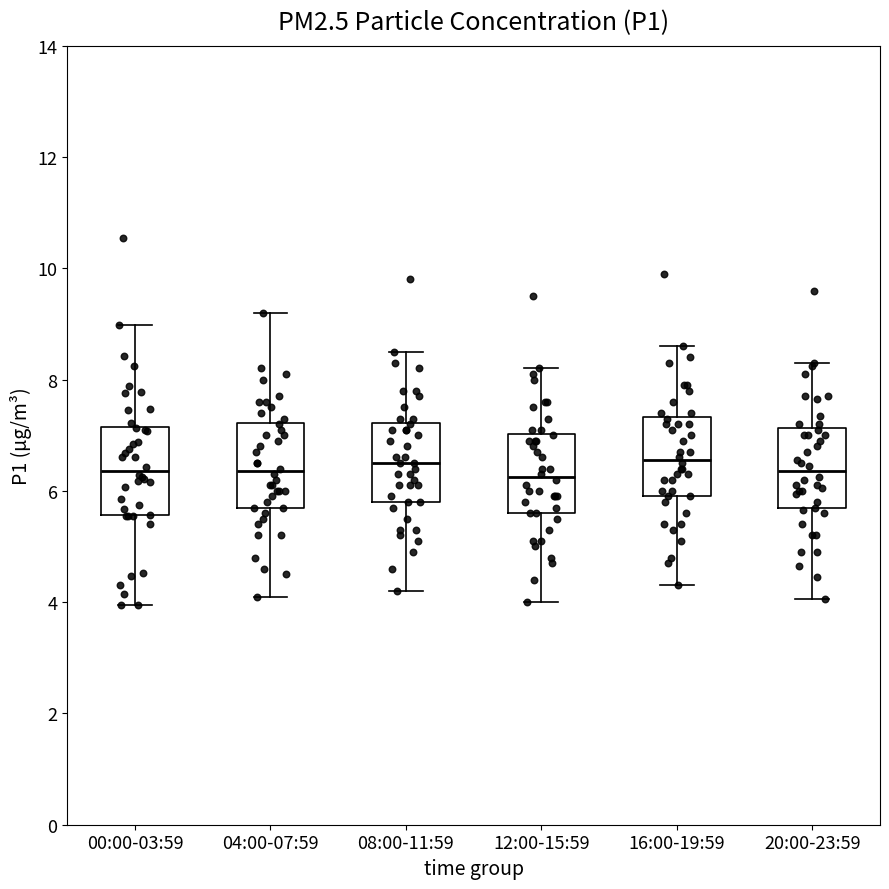

Reading left to right, transcribe this box plot: for each box, give where its median line is, the range the box spans, and where its two whiskers end, as read against the y-axis. The values are not printed on the chart, so give them approximately, as read against the axis.

00:00-03:59: median 6.4, box 5.6 to 7.2, whiskers 4.0 to 9.0
04:00-07:59: median 6.4, box 5.8 to 7.2, whiskers 4.2 to 9.2
08:00-11:59: median 6.6, box 5.8 to 7.2, whiskers 4.2 to 8.6
12:00-15:59: median 6.2, box 5.6 to 7.0, whiskers 4.0 to 8.2
16:00-19:59: median 6.6, box 6.0 to 7.4, whiskers 4.4 to 8.6
20:00-23:59: median 6.4, box 5.6 to 7.2, whiskers 4.0 to 8.4